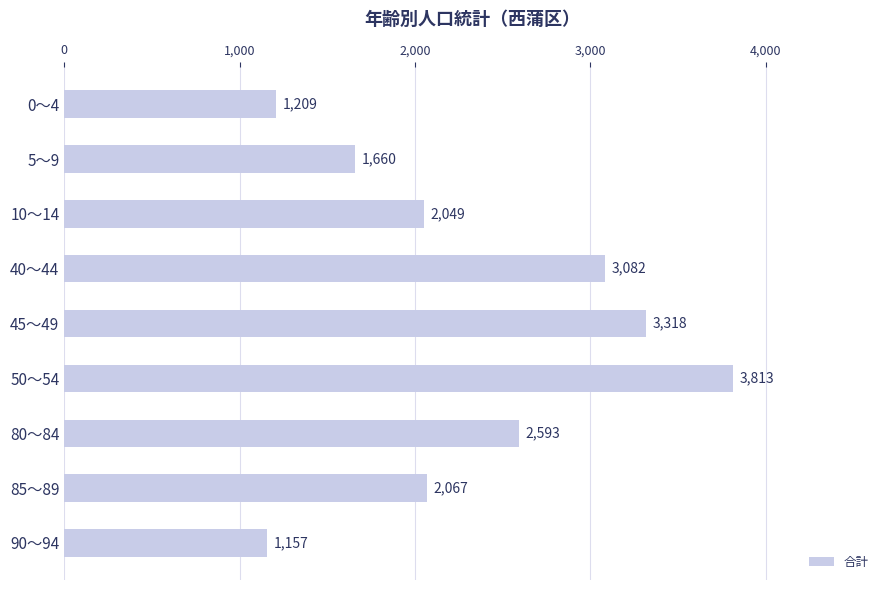

What is the sum of the values at 85～89 and 45～49?

5385